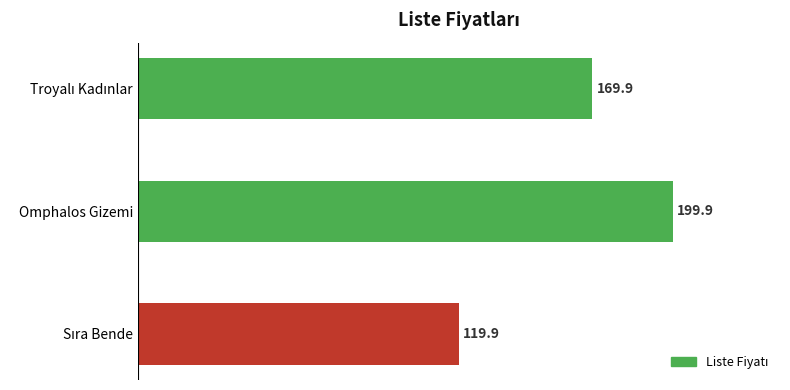

What is the greatest value displayed?

199.9